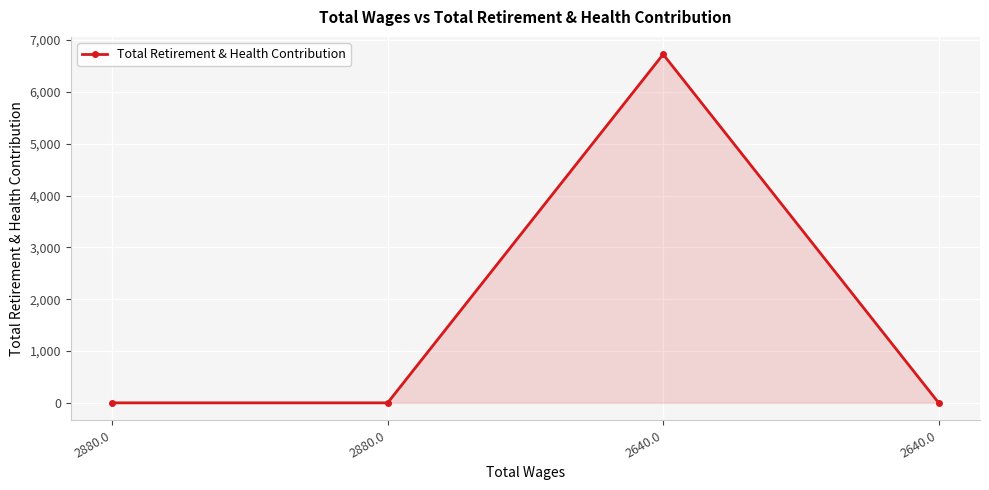

List the labels in order of value, smallest first.

2880.0, 2880.0, 2640.0, 2640.0